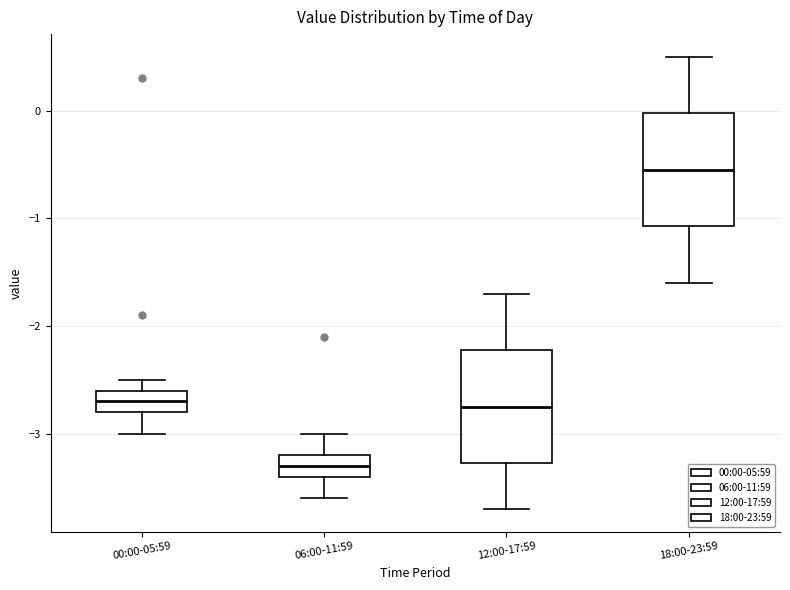

Where does the upper whisker of the box for 18:00-23:59 end on the y-axis? The values are not printed on the chart, so give them approximately, as read against the axis.

0.5